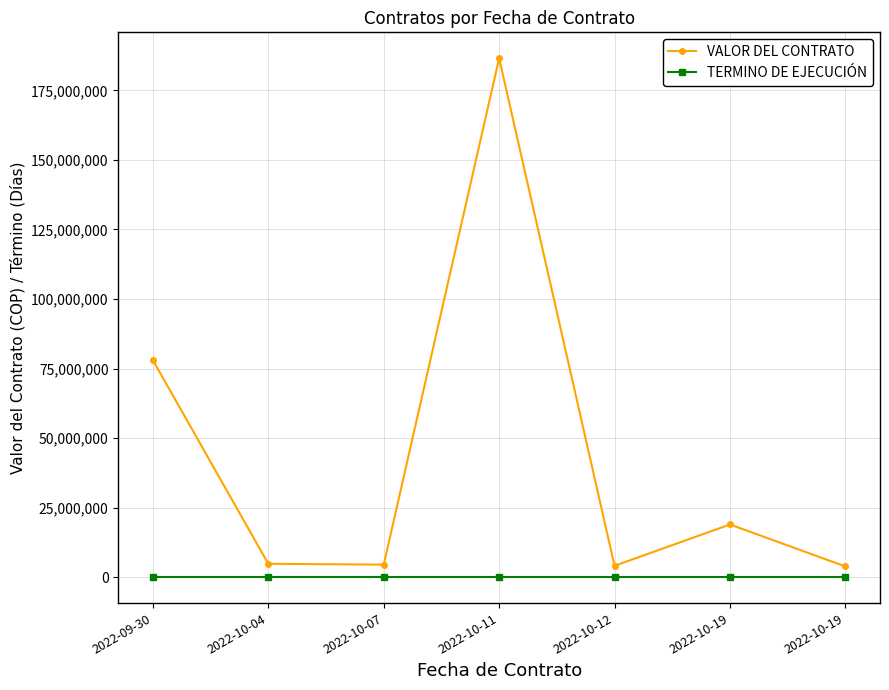

What is the label of the 6th point from the left?

2022-10-19